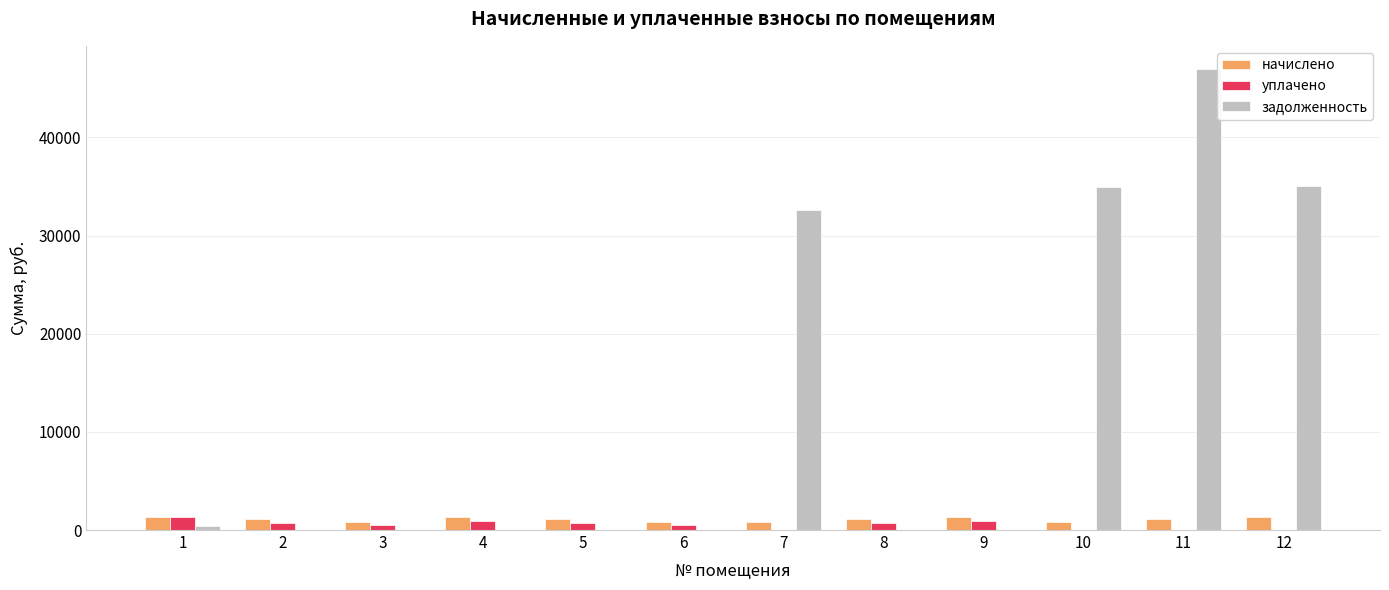

The value of начислено at 5 is 1079.9. True or false?

True